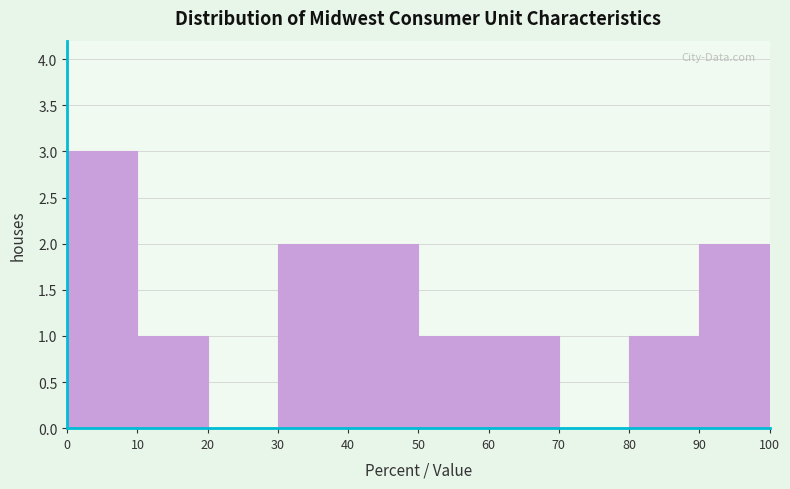

Over which range of the x-axis is the bar tallest?

0 to 10